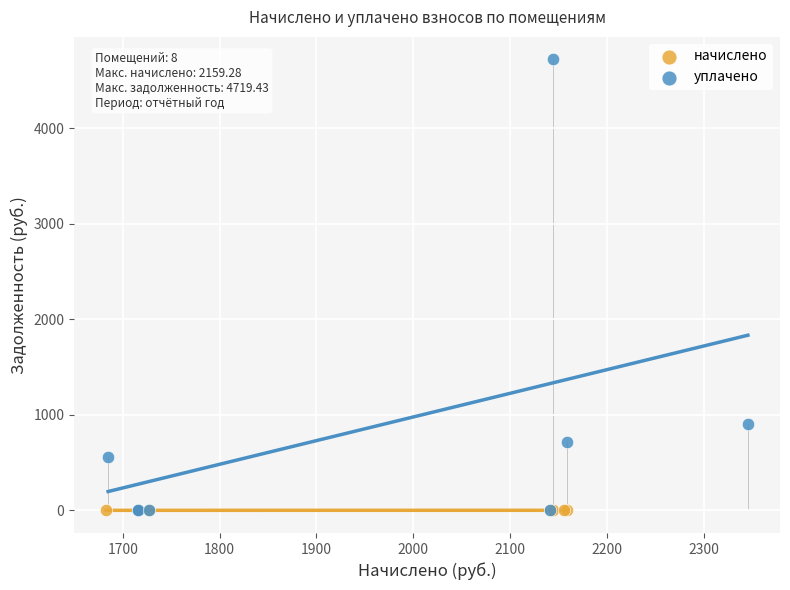

Which series reaches the maximum Y coordinate?

уплачено